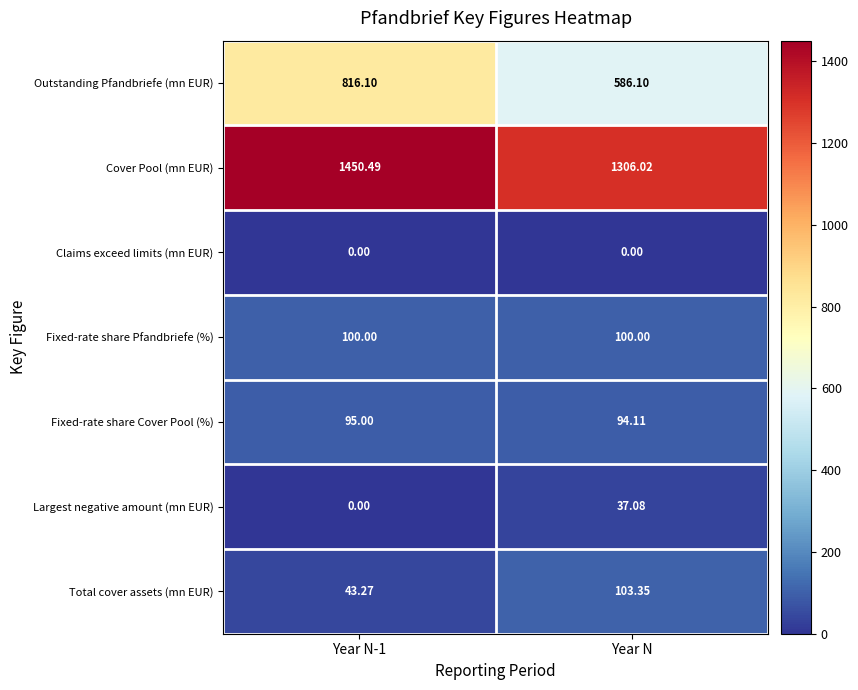

At which label does Fixed-rate share Cover Pool (%) reach its minimum?

Year N